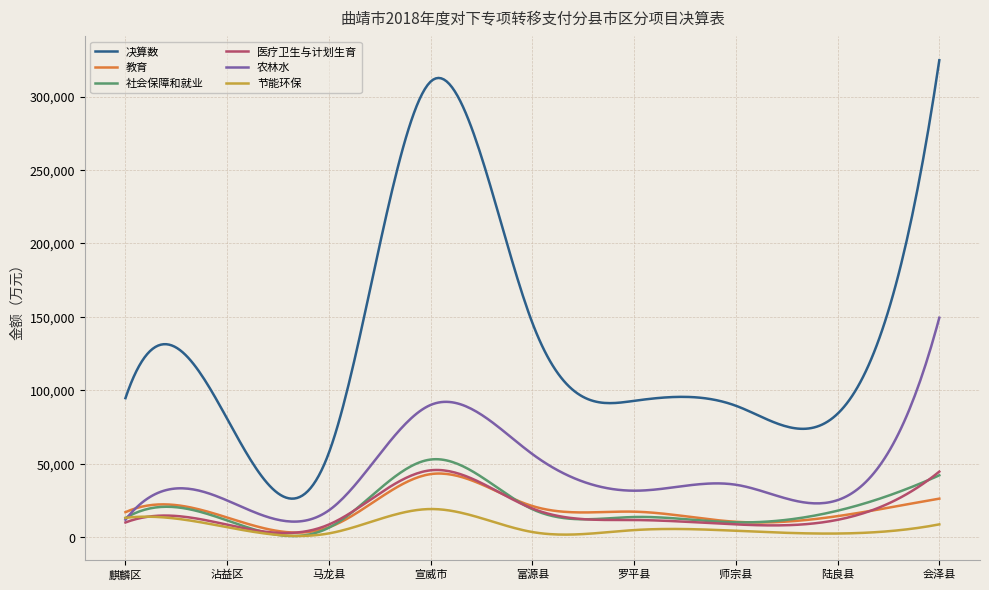

What is the greatest value displayed?

324724.0